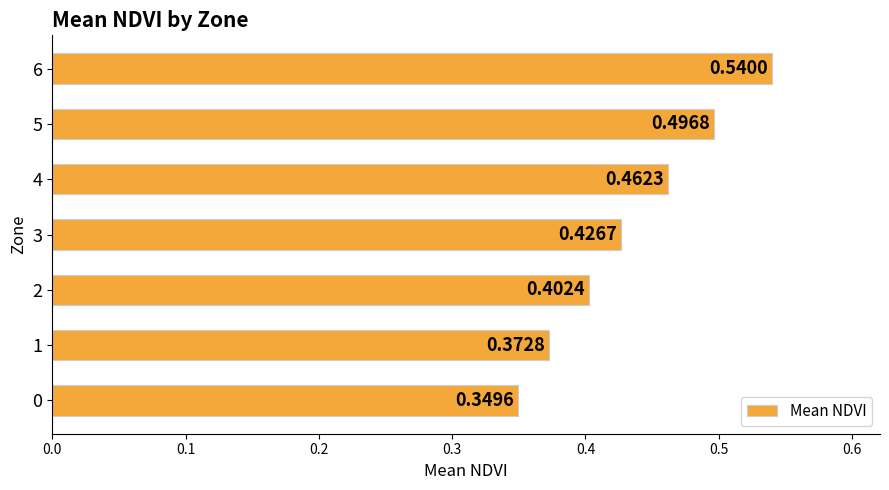

Which has a higher value, 4 or 3?

4